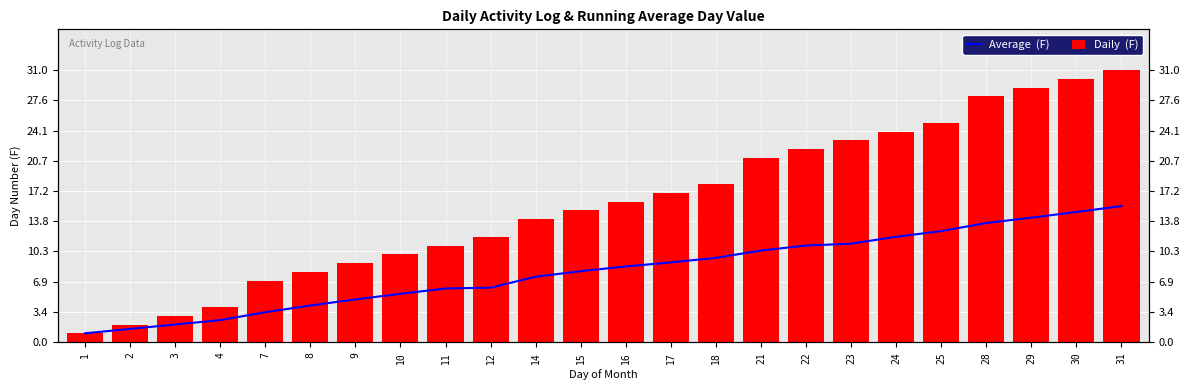

At how many categories does at least one series exceed 6?

20